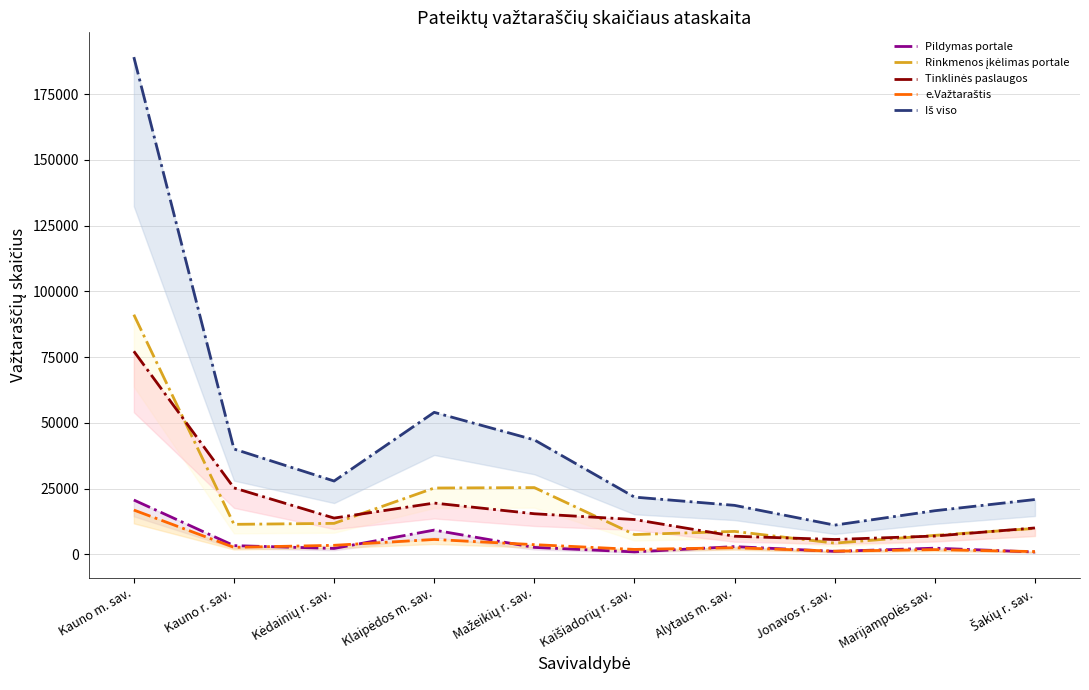

At which label is e.Važtaraštis closest to 8977?

Klaipėdos m. sav.